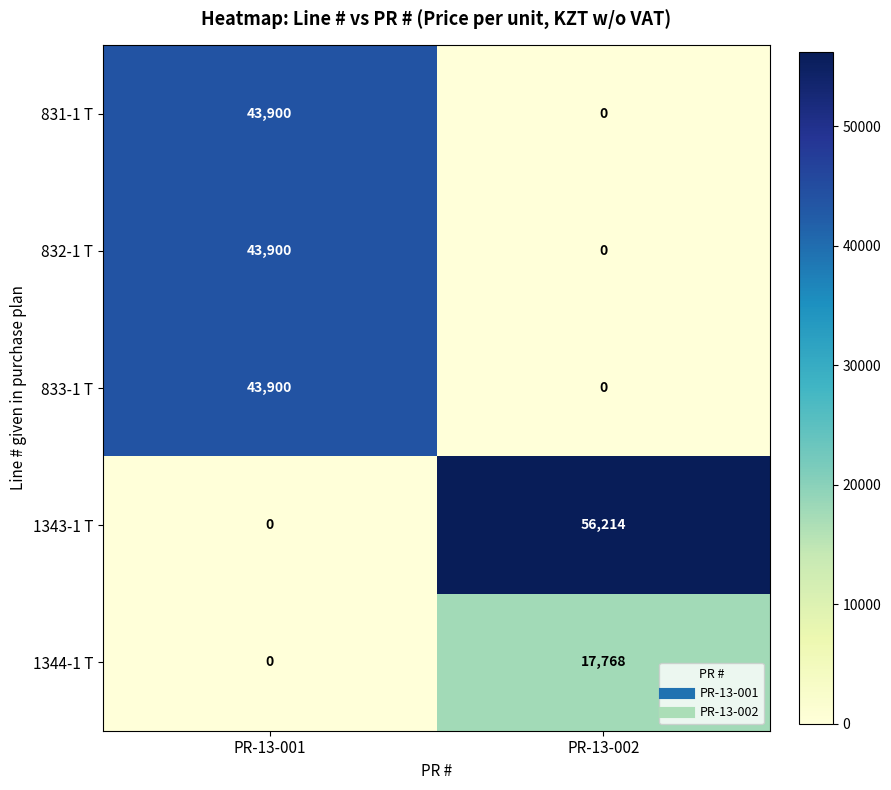

At which label is 1344-1 Т closest to 8884?

PR-13-001